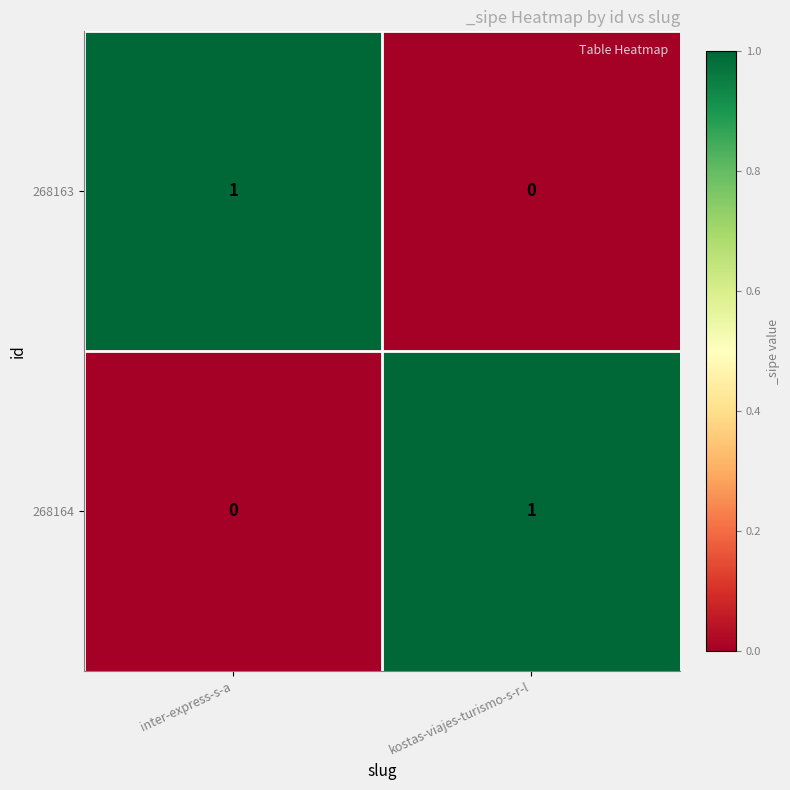

Count the number of data series in this chart.

2